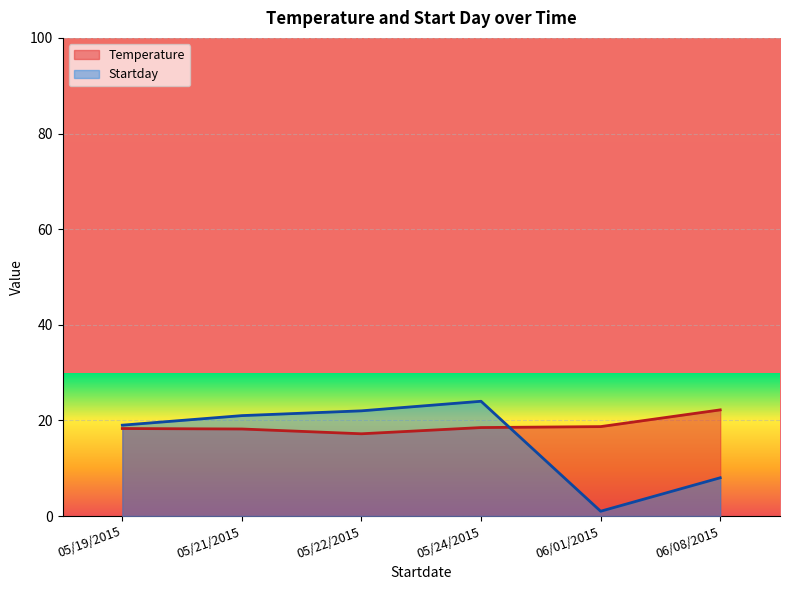

What is the value of the Startday point at the 6th from the left?

8.0